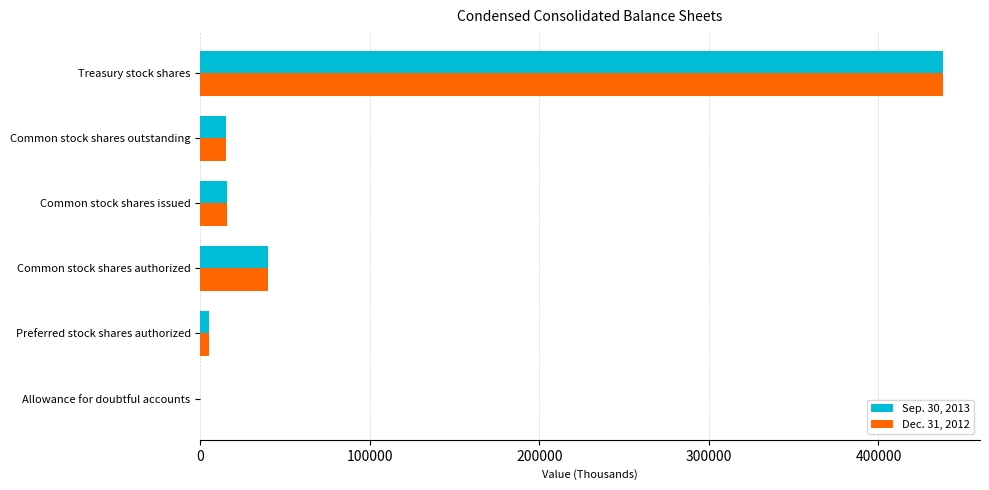

The Dec. 31, 2012 series shows 785436.6 at Treasury stock shares. True or false?

False